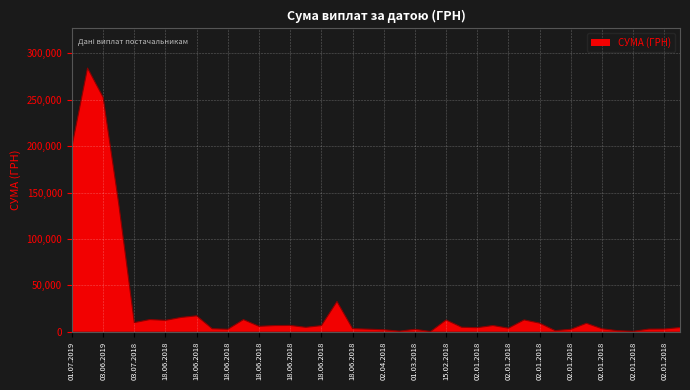

What is the difference between the maximum and minimum values?

283746.8